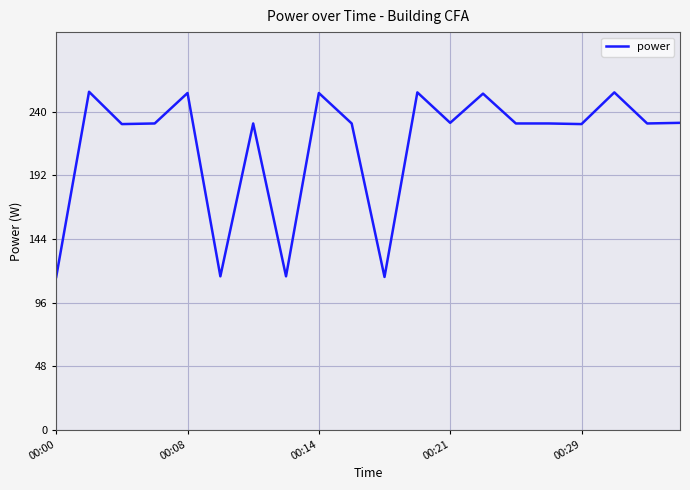

What is the smallest value displayed?

115.3